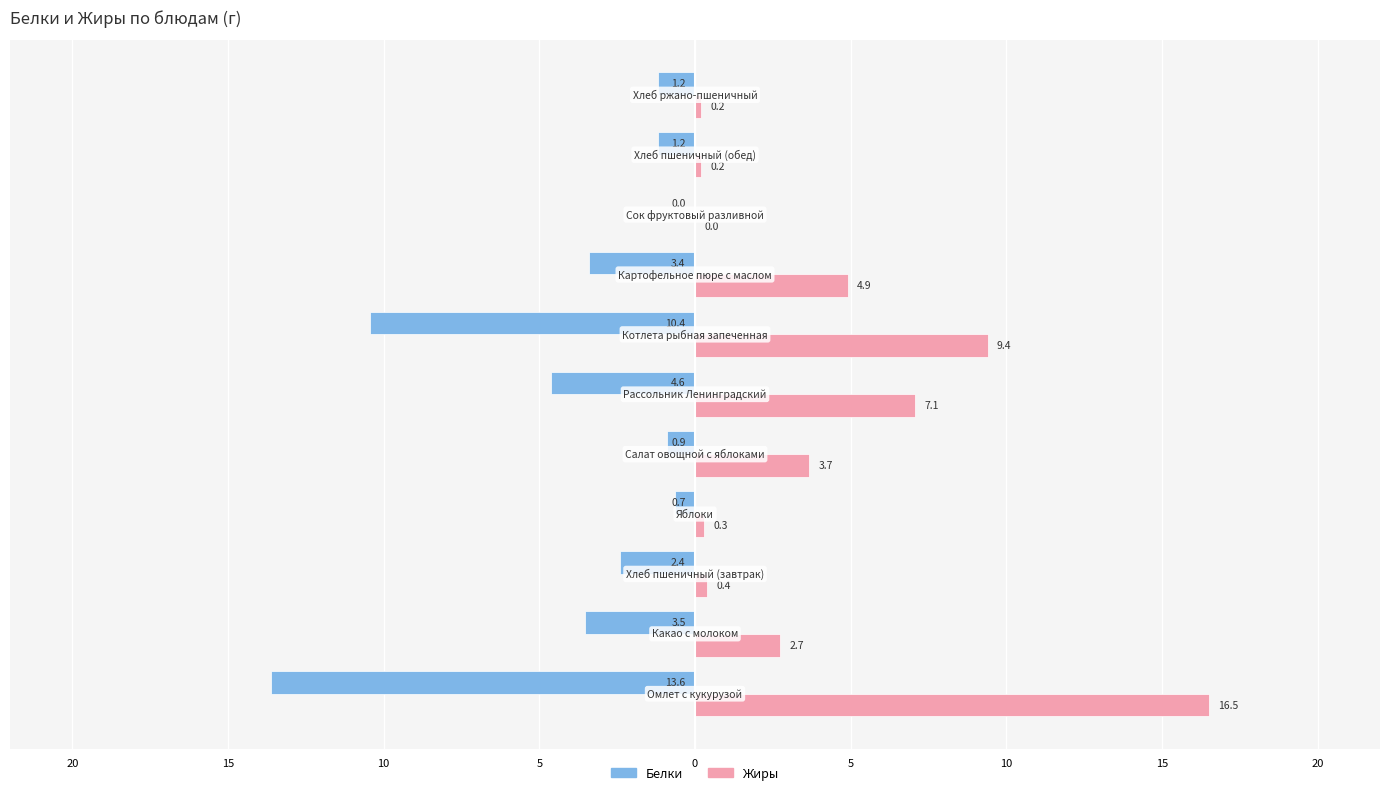

Reading left to right, extract all data points from this chart.

Белки: -13.6	-3.5	-2.4	-0.7	-0.9	-4.6	-10.4	-3.4	0.0	-1.2	-1.2
Жиры: 16.5	2.7	0.4	0.3	3.7	7.1	9.4	4.9	0.0	0.2	0.2